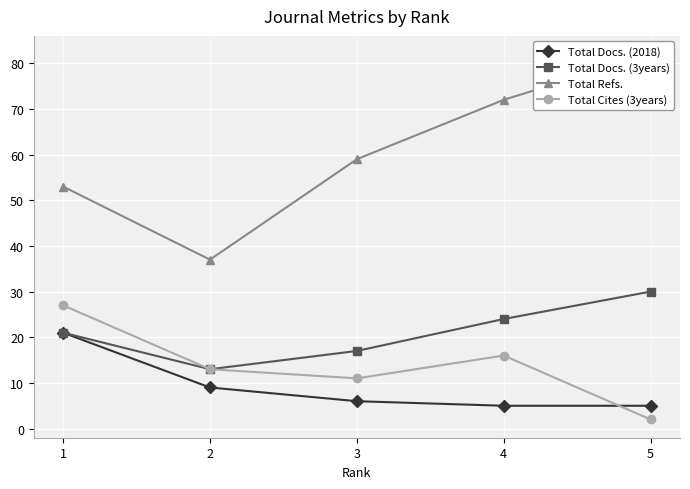

Reading right to left, extract all data points from this chart.

Total Docs. (2018): 5	5	6	9	21
Total Docs. (3years): 30	24	17	13	21
Total Refs.: 82	72	59	37	53
Total Cites (3years): 2	16	11	13	27